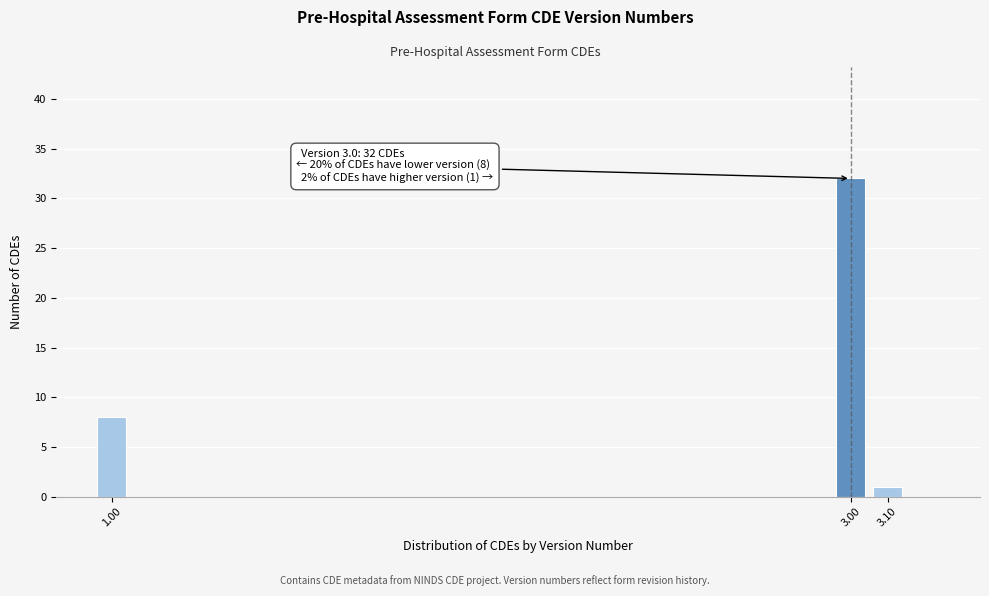

Reading left to right, transcribe all the data shown in this chart.

8	32	1